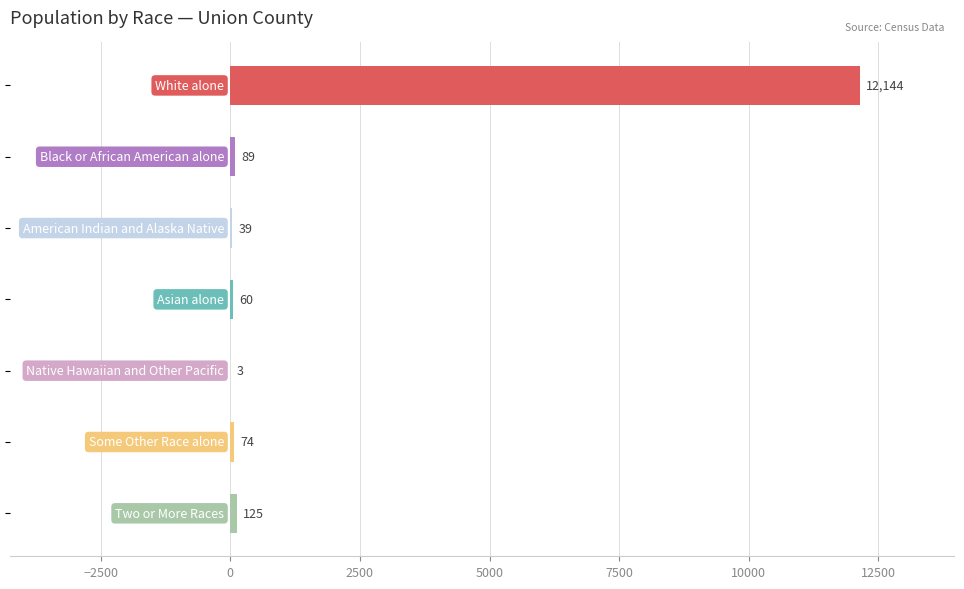

What is the greatest value displayed?

12144